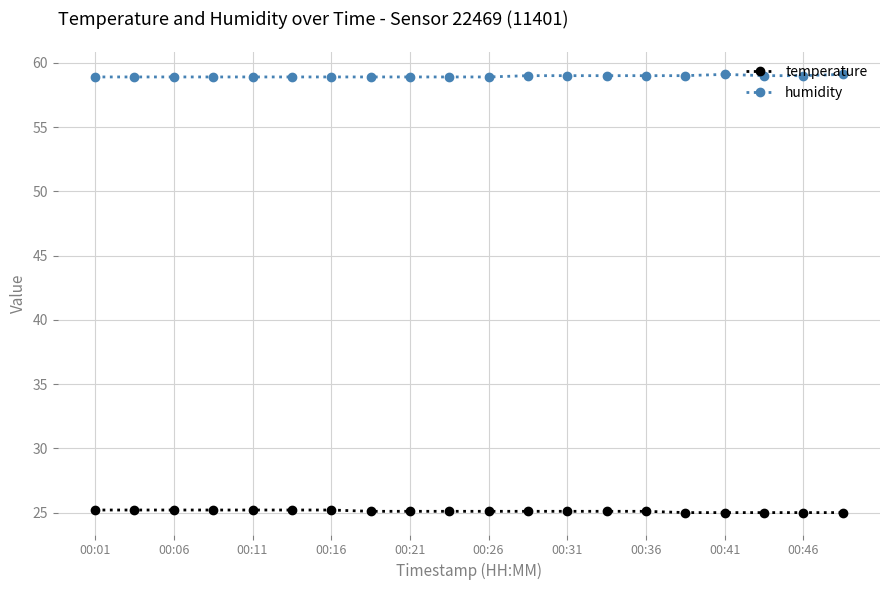

Rank the series by their maximum value, from highest to lowest.

humidity, temperature